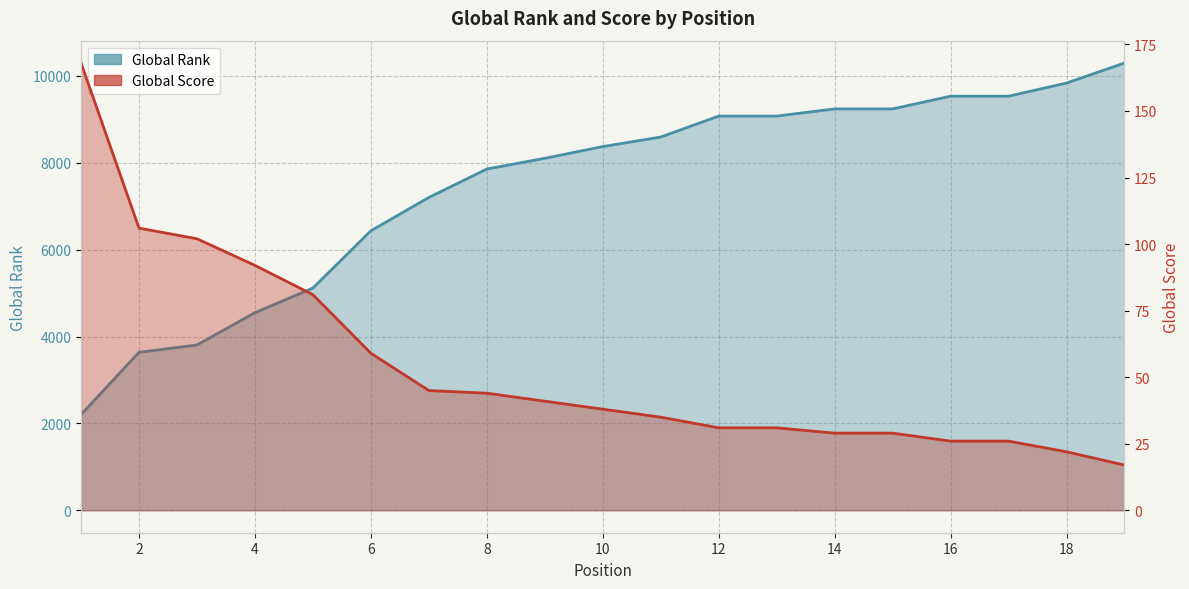

Where is Global Score nearest to the value 92?

4